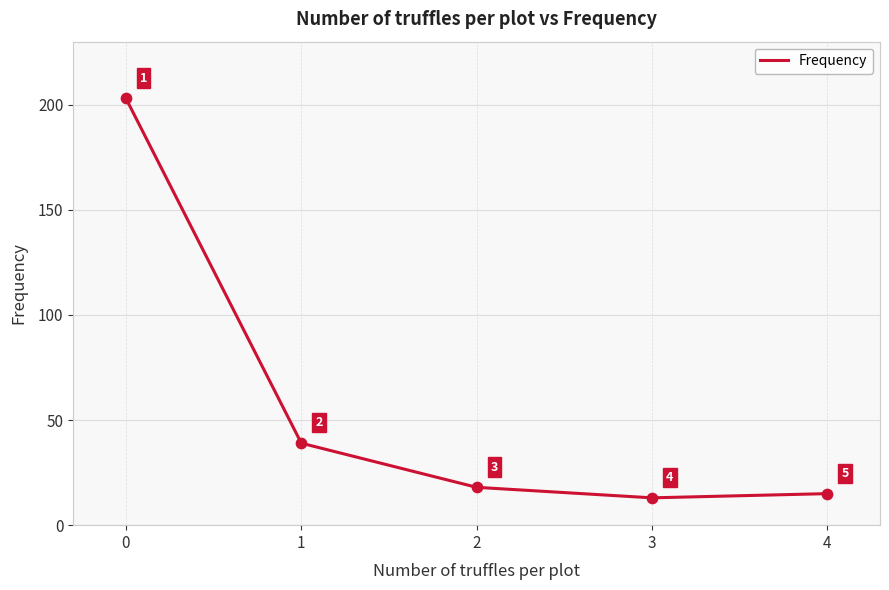

What is the change in value from 0 to 4?

-188